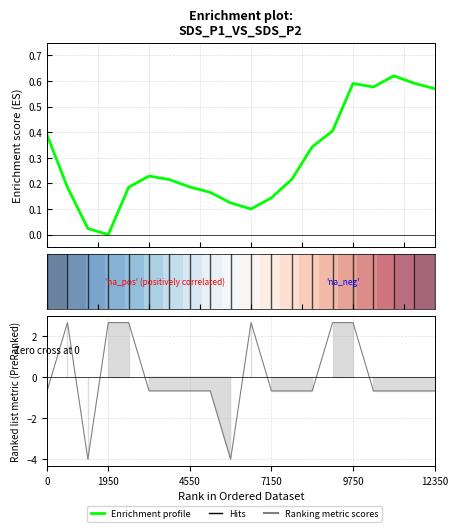

Which series has the largest range (max minus min)?

Ranking metric scores